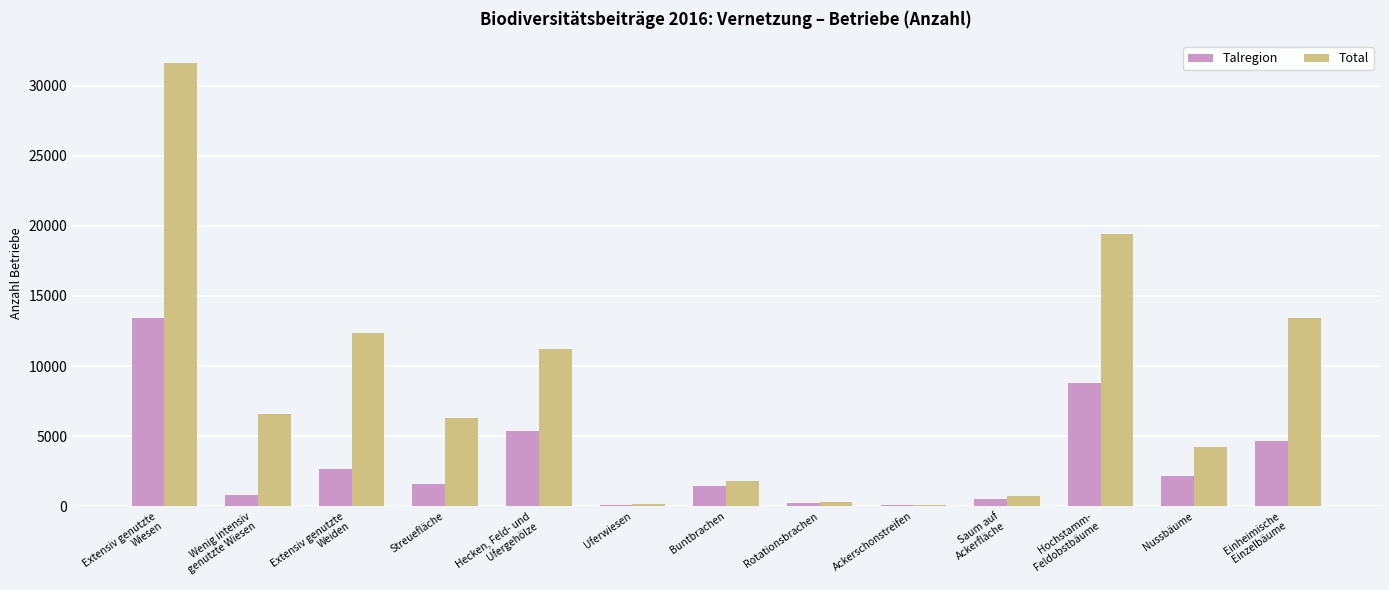

What is the highest value of the Talregion series?

13456